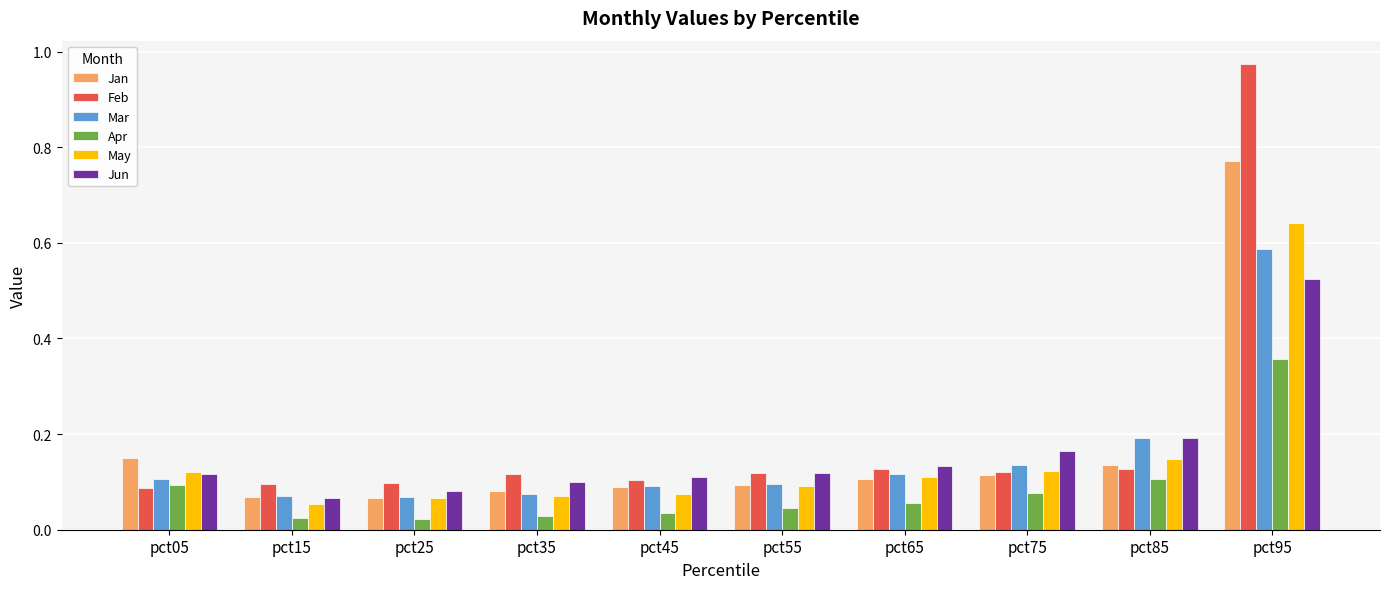

At which category is the sum across all series the highest?

pct95